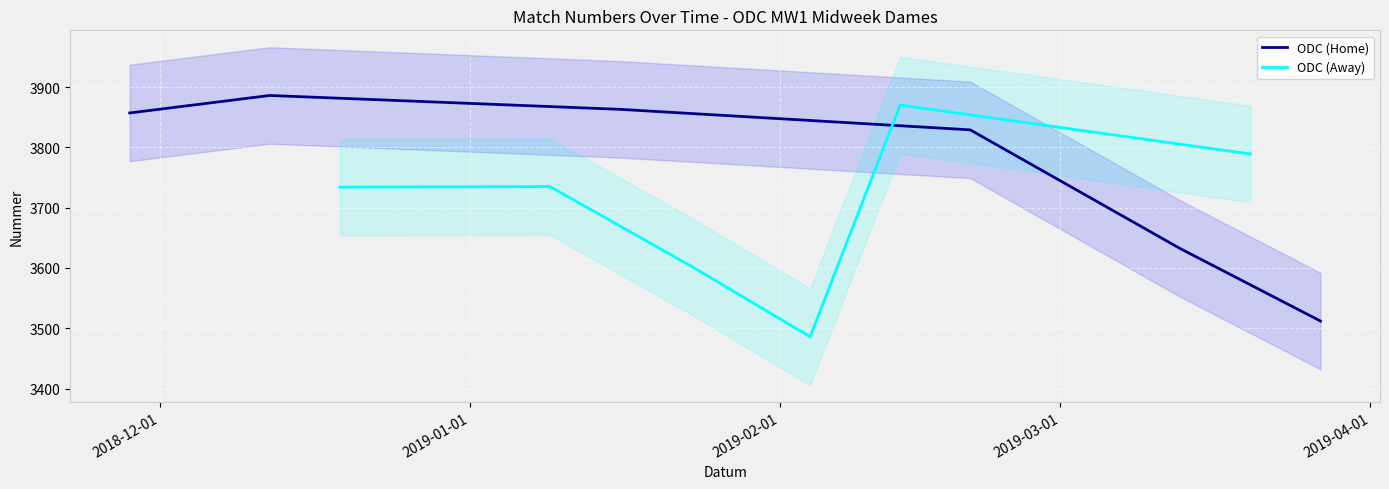

How many interior local valleys does the ODC (Away) series have?

1